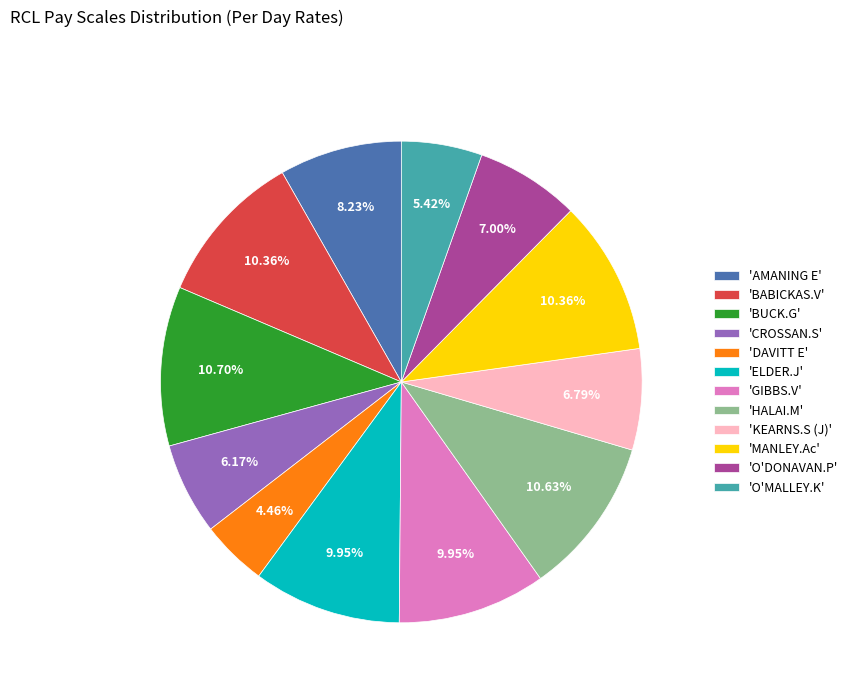

Approximately how many times larger is the value at 'BUCK.G' compared to 'BABICKAS.V'?

1.0